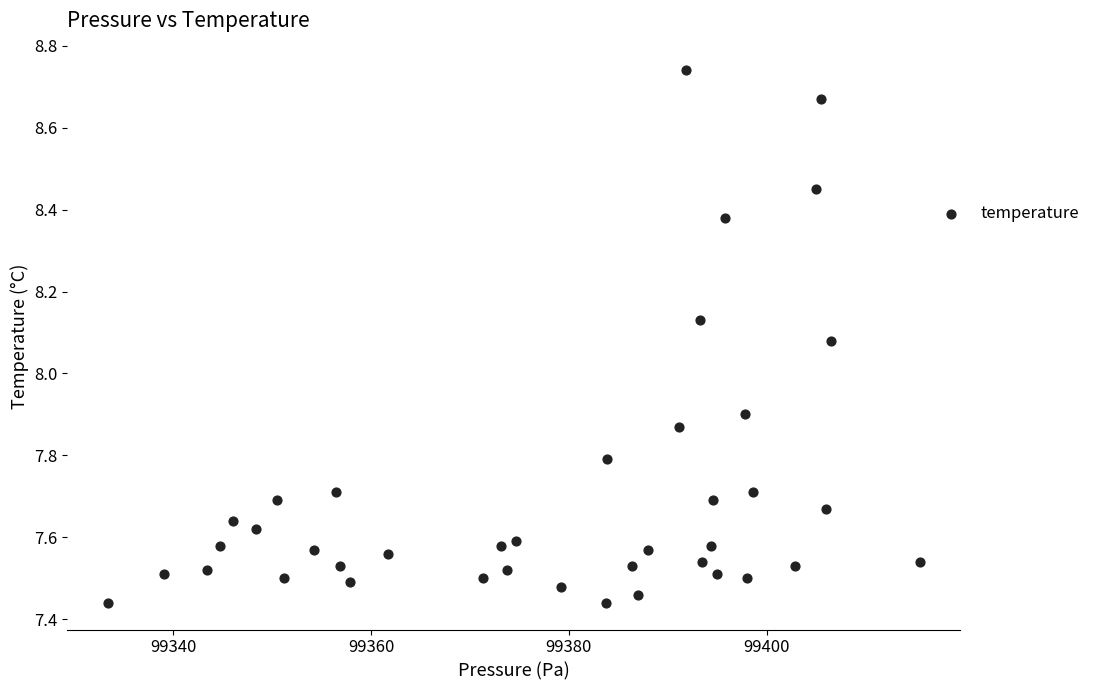

What is the range of Y values (max minus min)?

1.3